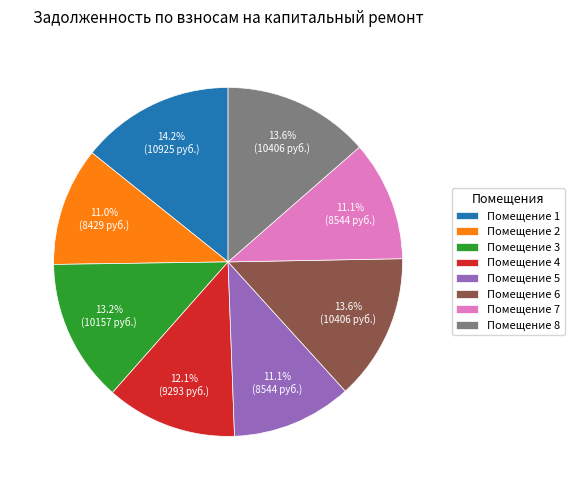

Which category has the biggest portion of the pie?

Помещение 1